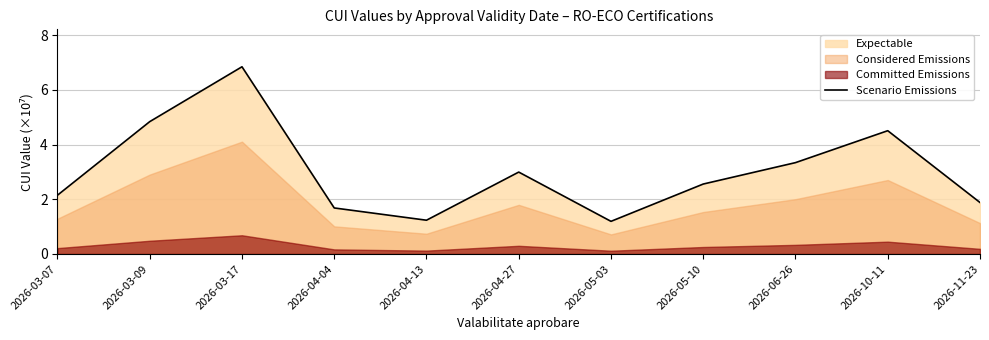

Rank the categories by value from lowest to highest.

2026-05-03, 2026-04-13, 2026-04-04, 2026-11-23, 2026-03-07, 2026-05-10, 2026-04-27, 2026-06-26, 2026-10-11, 2026-03-09, 2026-03-17